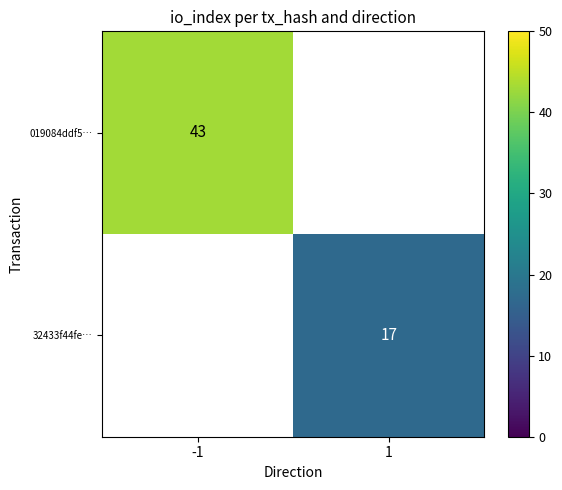

How many categories are shown in the chart?

2